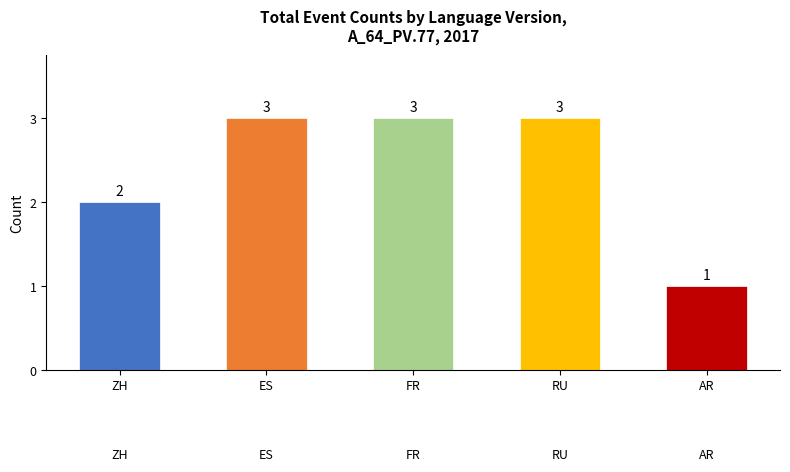

Reading left to right, extract all data points from this chart.

ZH=2	ES=3	FR=3	RU=3	AR=1